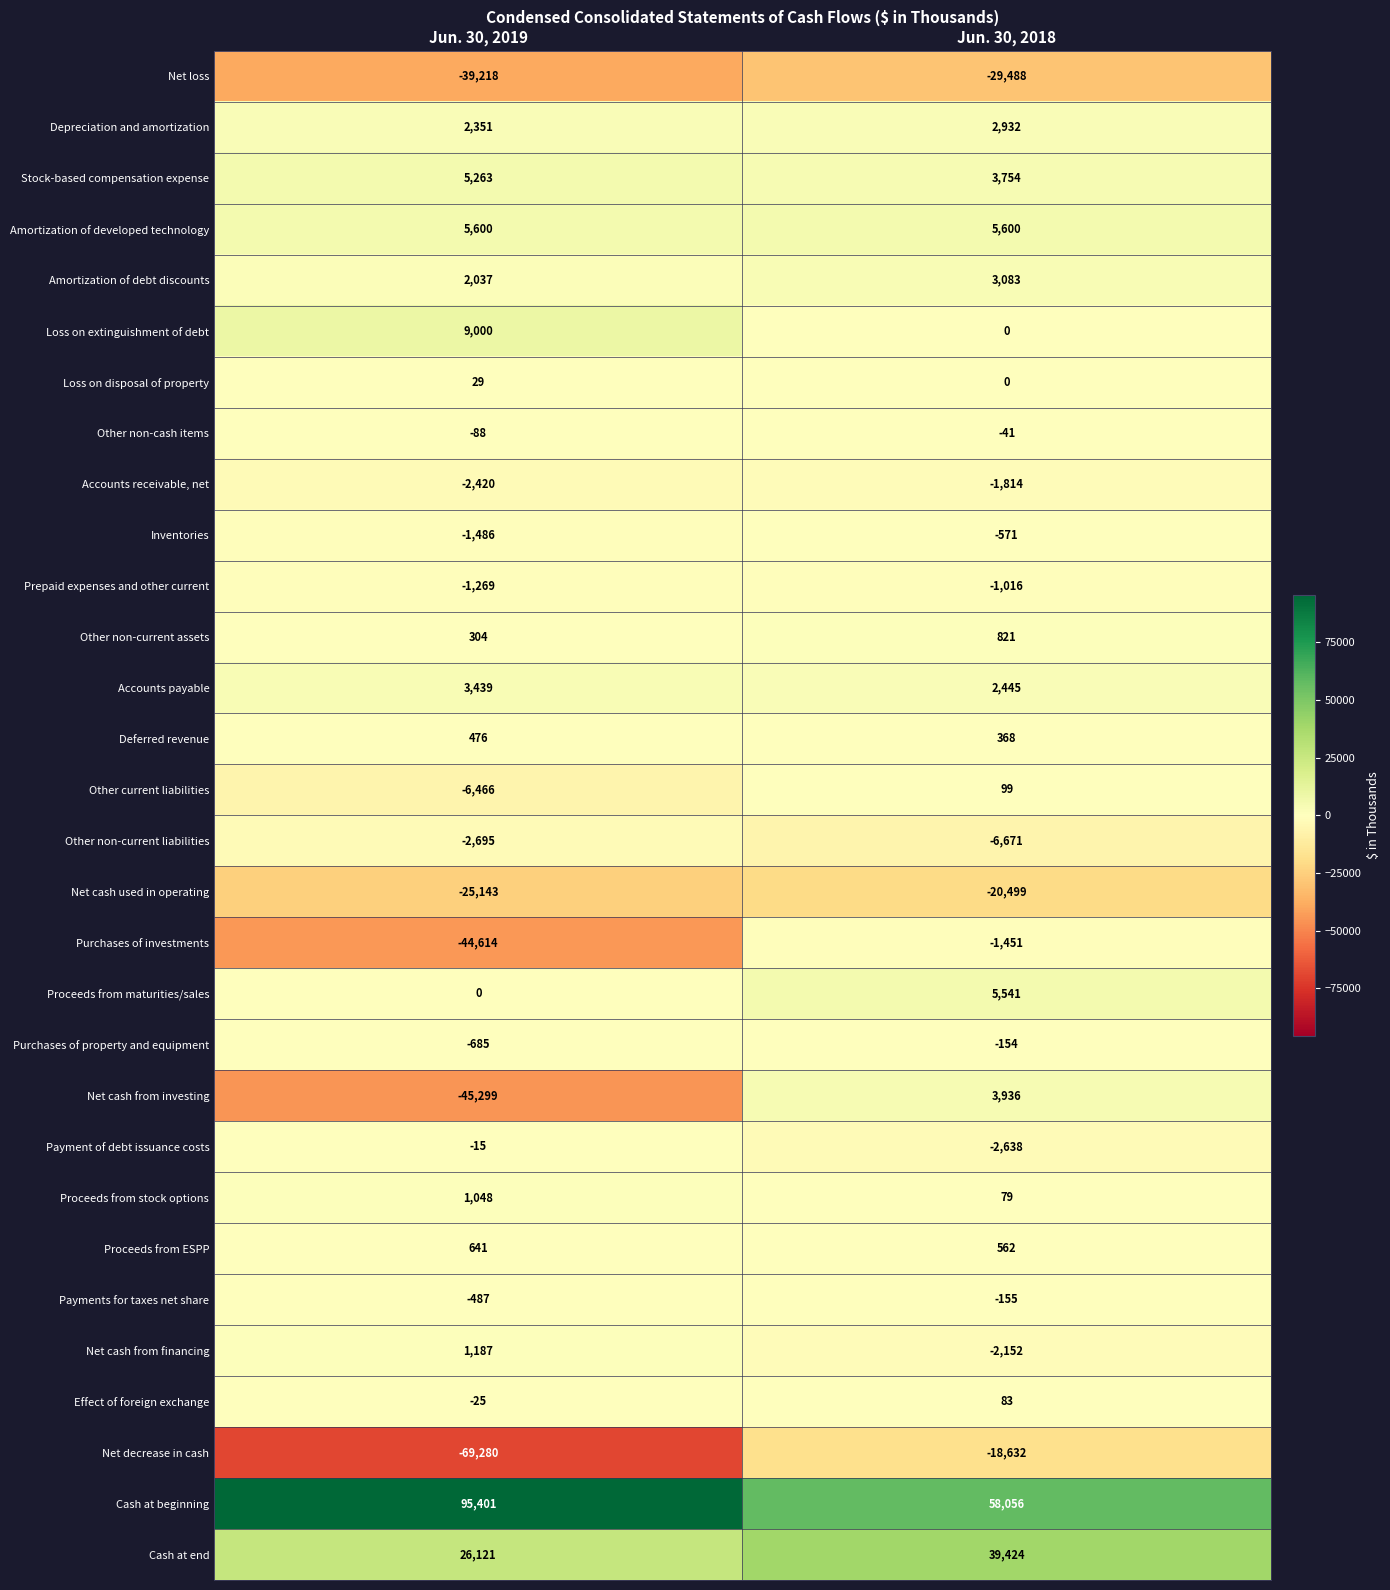

Which series changed the most between Jun. 30, 2019 and Jun. 30, 2018?

Net decrease in cash